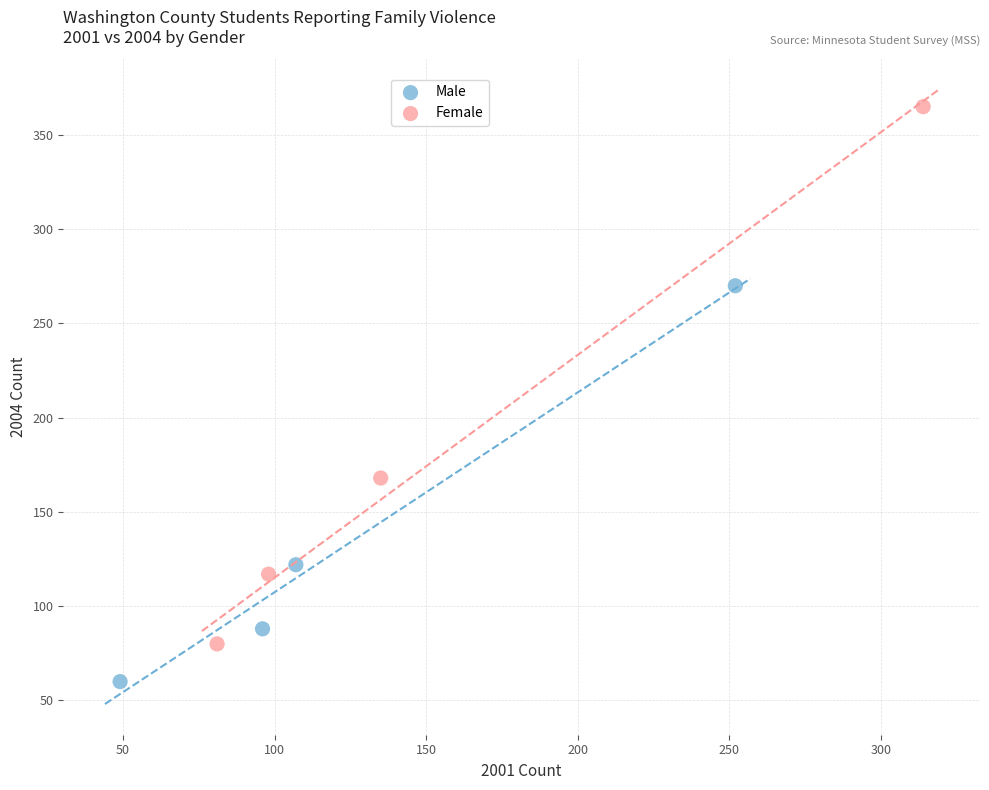

Which series contains the highest Y value?

Female